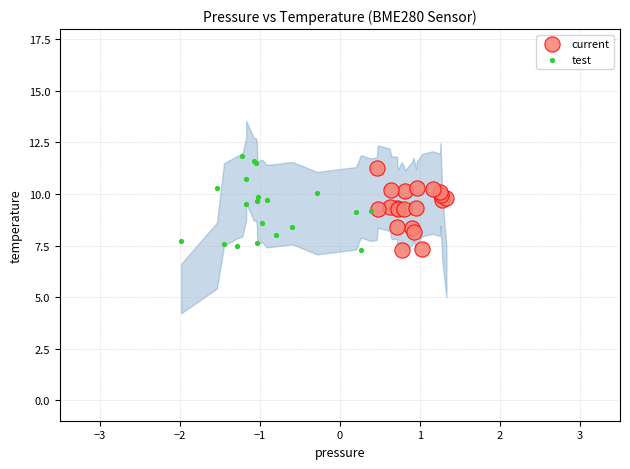

Which series has the widest spread of Y values?

test